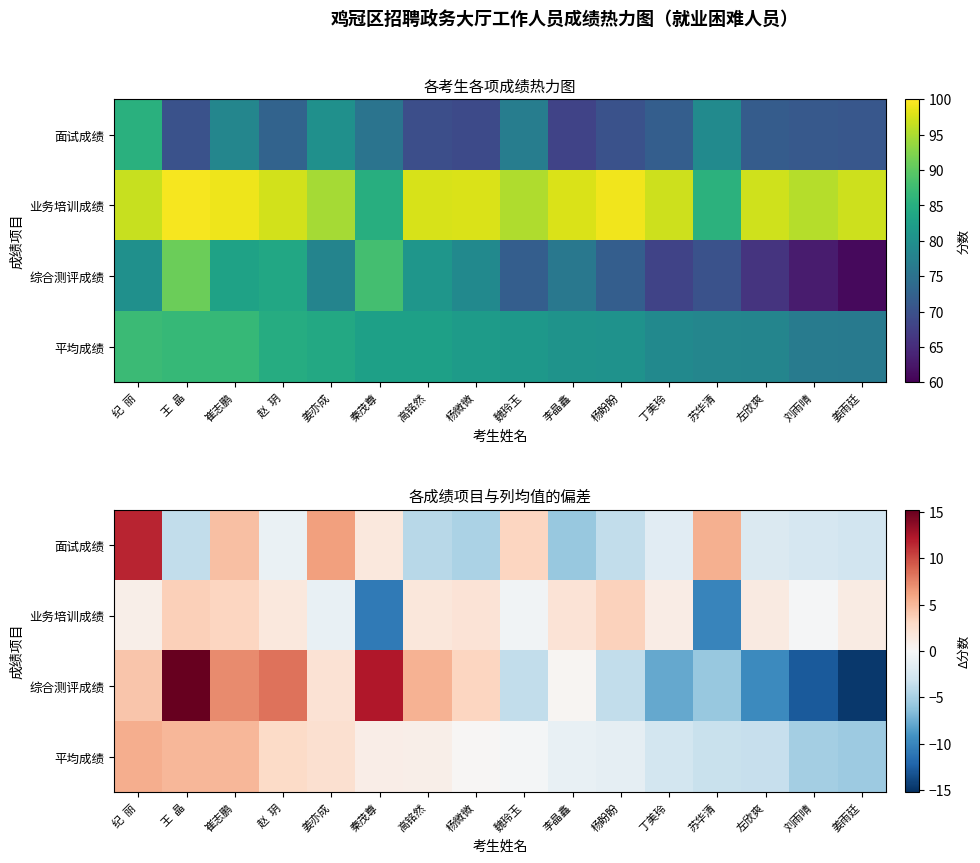

Rank the categories by 业务培训成绩 value from highest to lowest.

王 晶, 杨盼盼, 崔志鹏, 杨微微, 李晶鑫, 高铭然, 赵 玥, 左欣爽, 姜雨廷, 丁美玲, 纪 丽, 刘雨晴, 魏玲玉, 姜亦成, 苏华清, 秦茂尊